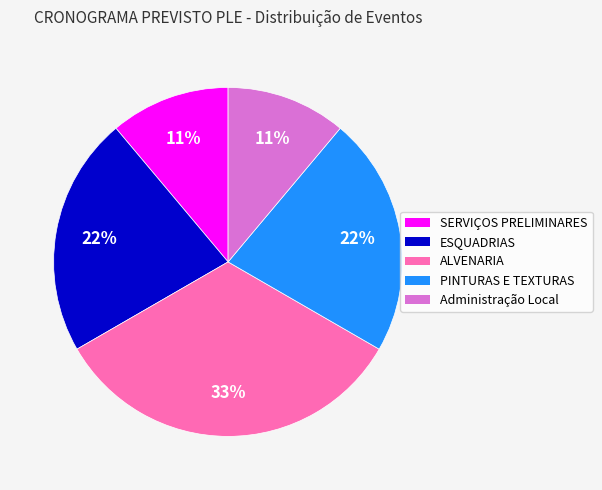

Do ALVENARIA and PINTURAS E TEXTURAS together represent more than half of the pie?

Yes